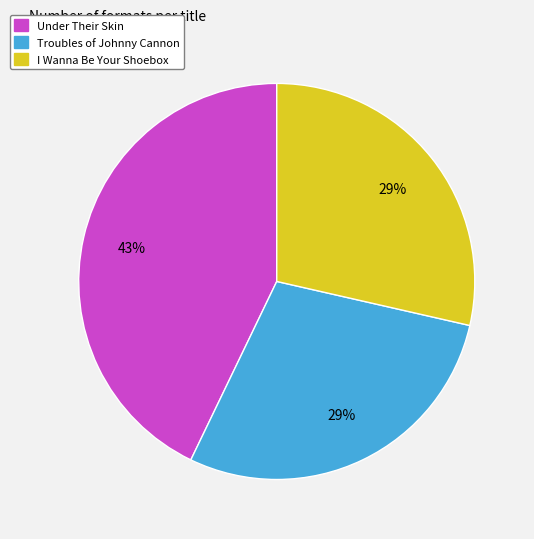

To the nearest percent, what is the average slice percentage?

33%